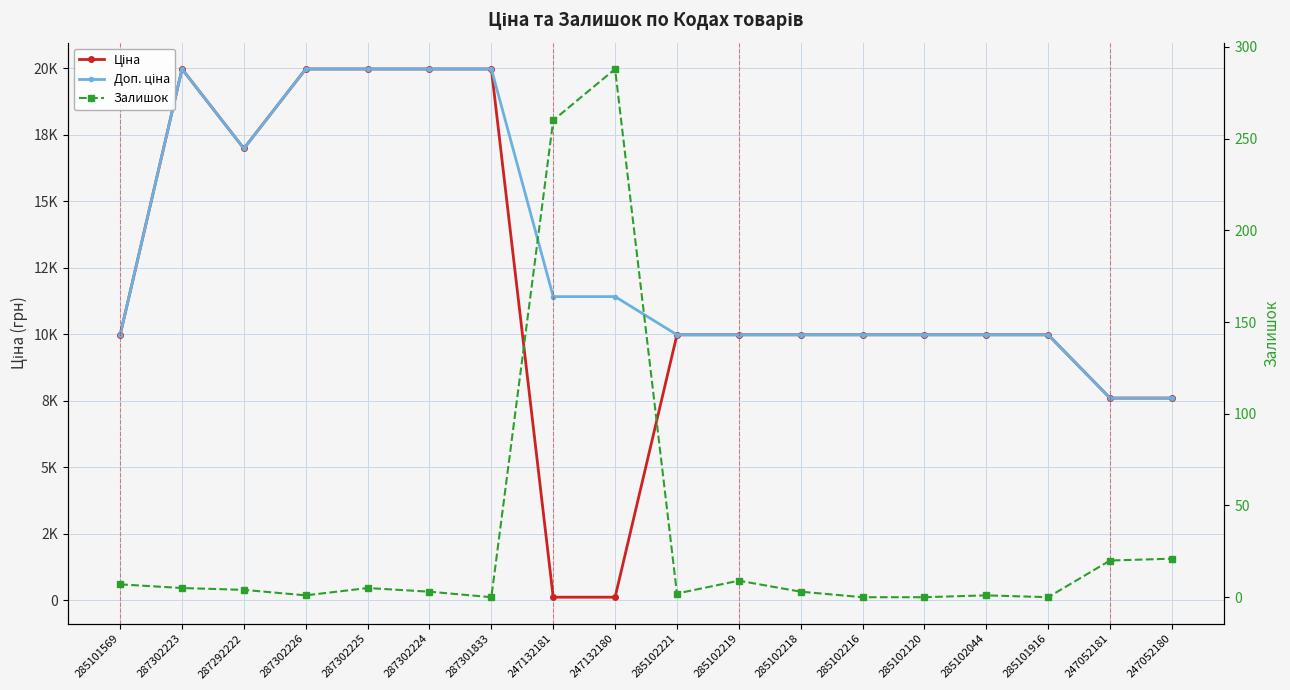

Reading left to right, transcribe all the data shown in this chart.

Ціна: 9975.0	19964.2	16976.3	19964.2	19964.2	19964.2	19964.2	114.1	114.1	9975.0	9975.0	9975.0	9975.0	9975.0	9975.0	9975.0	7596.5	7596.5
Доп. ціна: 9975.0	19964.2	16976.3	19964.2	19964.2	19964.2	19964.2	11410.0	11410.0	9975.0	9975.0	9975.0	9975.0	9975.0	9975.0	9975.0	7596.5	7596.5
Залишок: 7.0	5.0	4.0	1.0	5.0	3.0	0.0	260.0	288.0	2.0	9.0	3.0	0.0	0.0	1.0	0.0	20.0	21.0